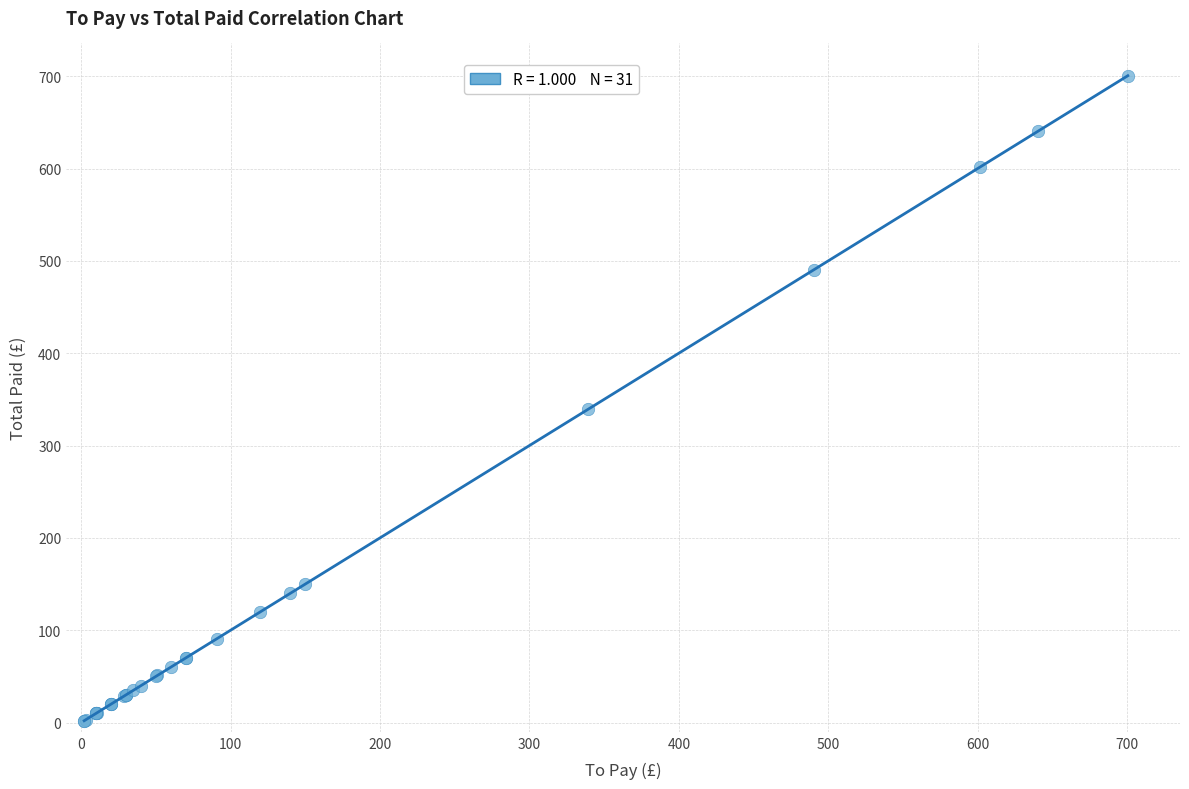

What Y value in the scatter plot is closest to 351?

339.2